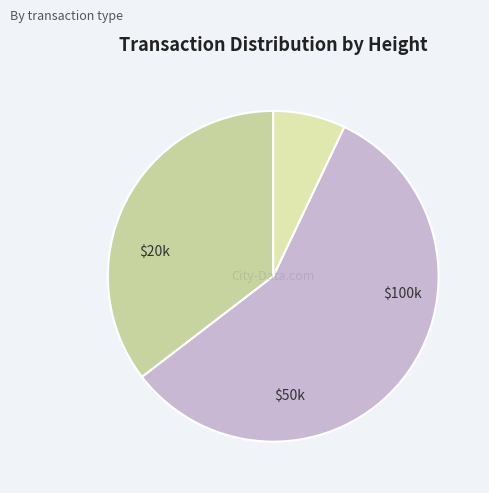

How many segments does this pie chart have?

3